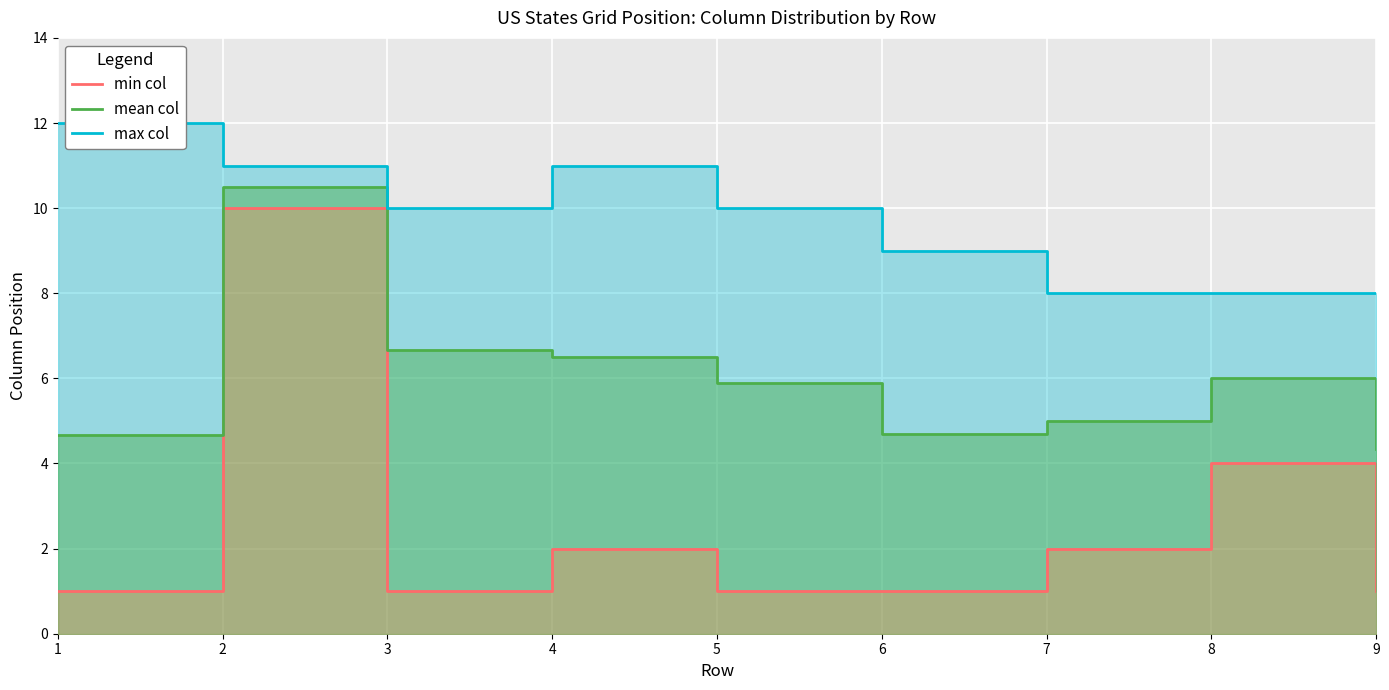

What is the value of the min col point at the 6th from the left?

1.0